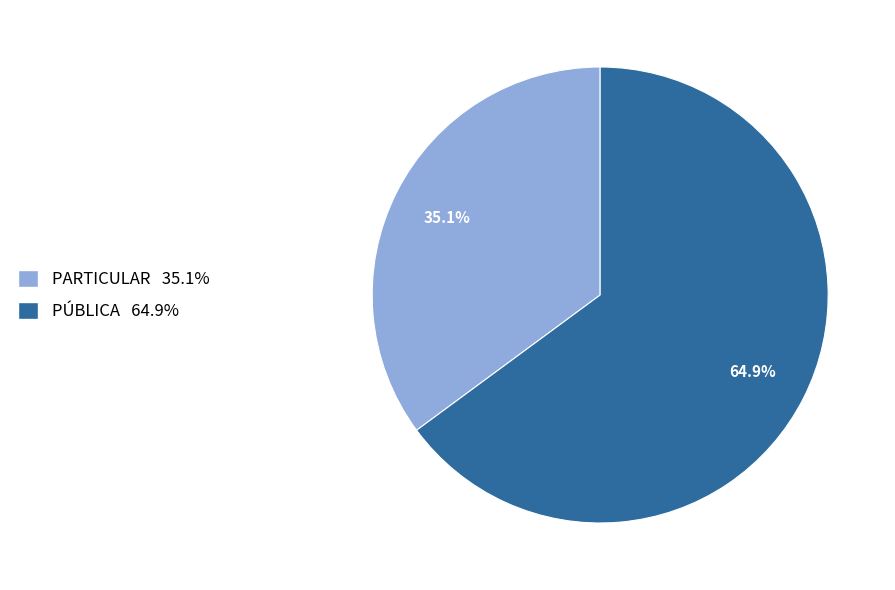

What percentage is NOT represented by PÚBLICA?

35.1%